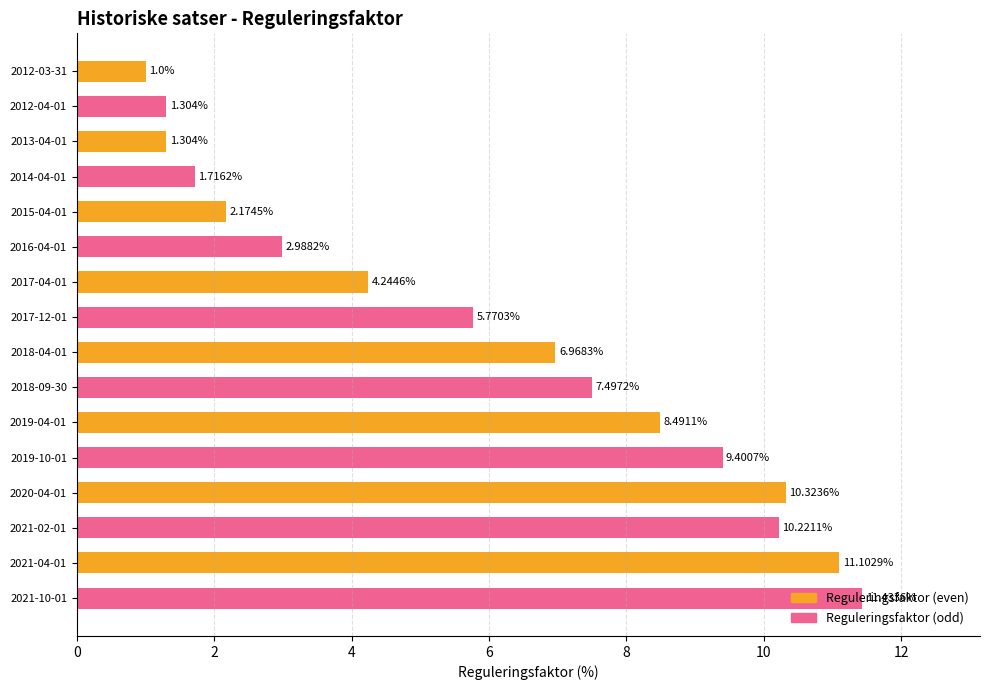

Which has a higher value, 2019-04-01 or 2014-04-01?

2019-04-01